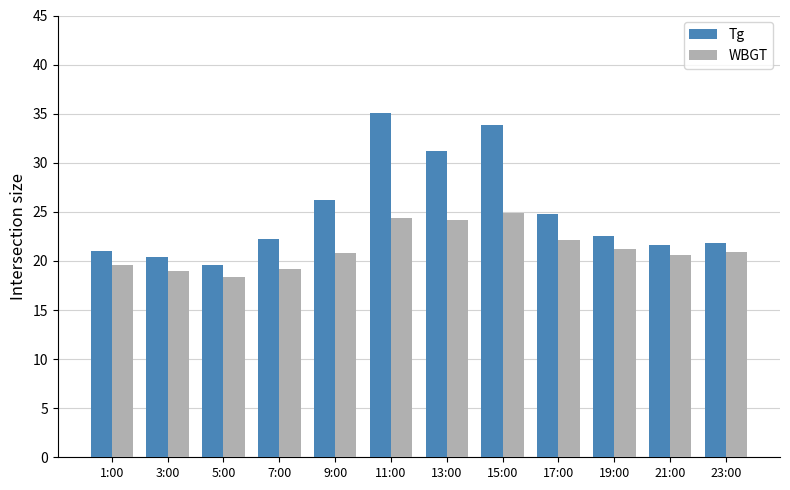

Which series changed the most between 7:00 and 17:00?

WBGT